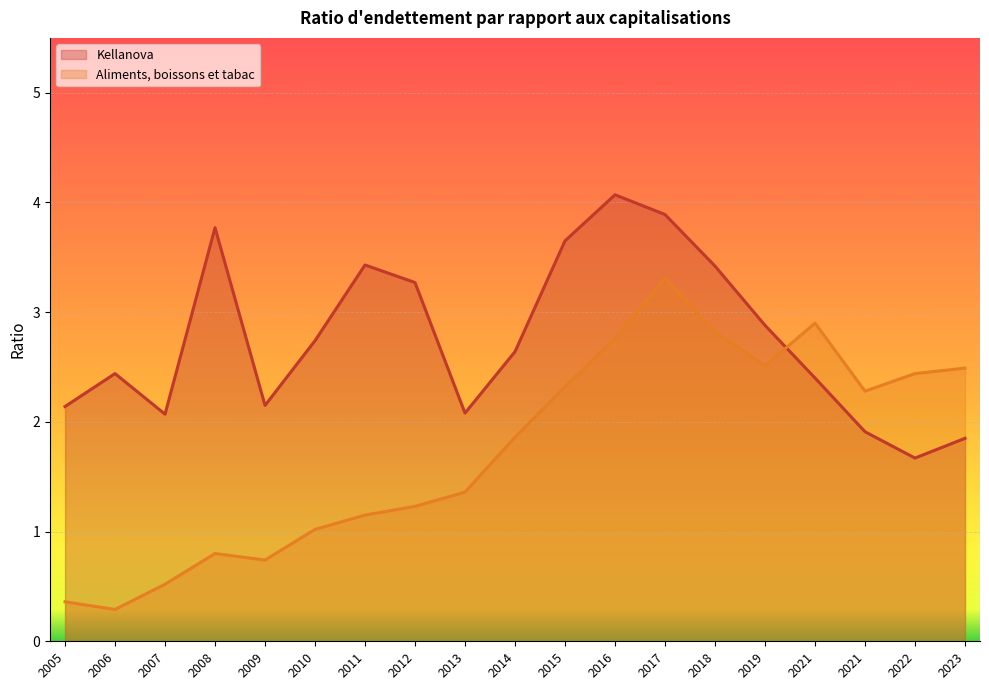

What is the approximate value of Kellanova at 2015-12-31?

3.6